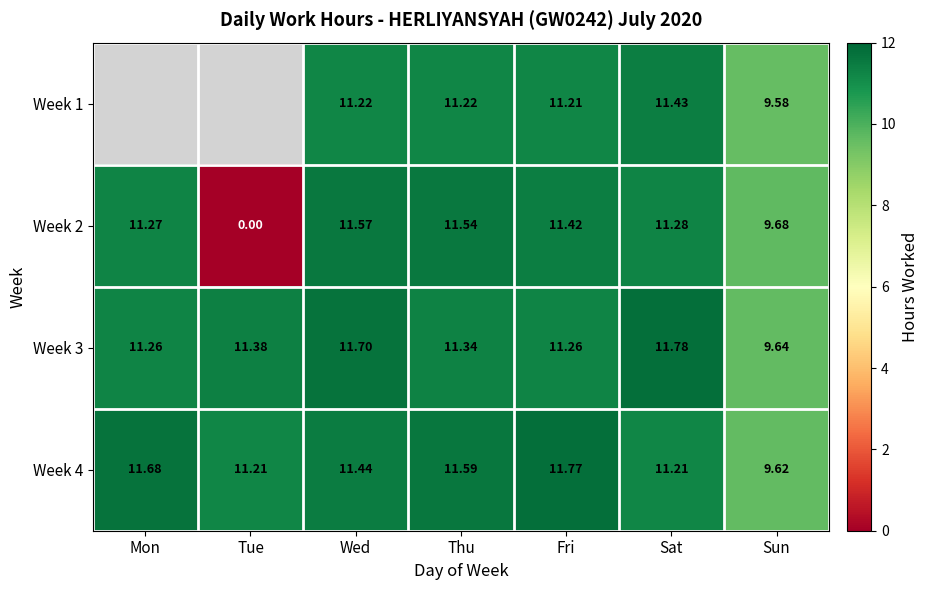

The value of Week 2 at Mon is 11.3. True or false?

True